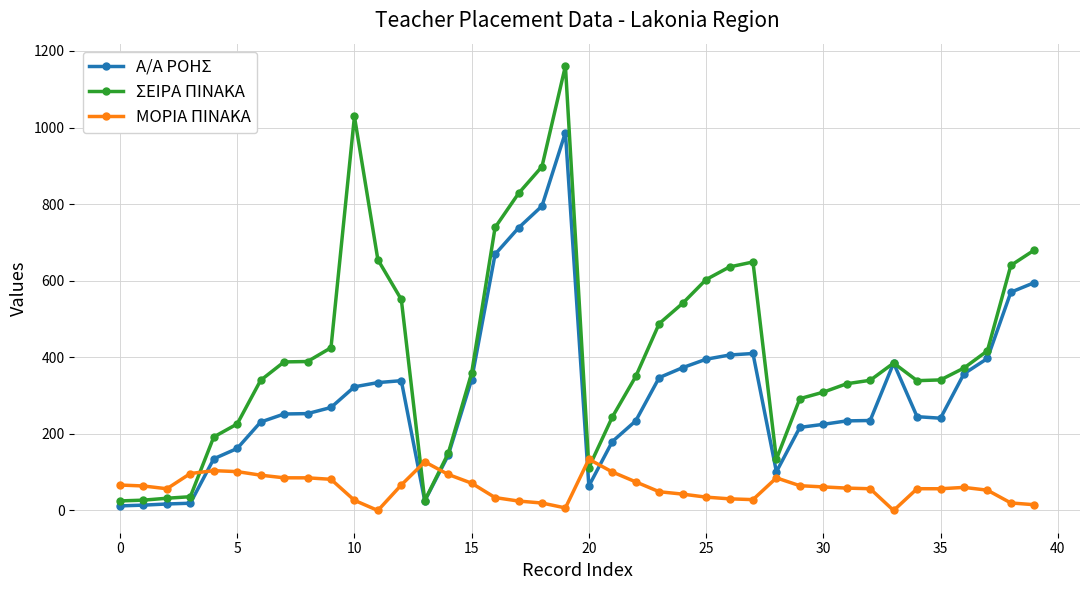

What is the difference between the maximum and minimum values in the ΣΕΙΡΑ ΠΙΝΑΚΑ series?

1136.0